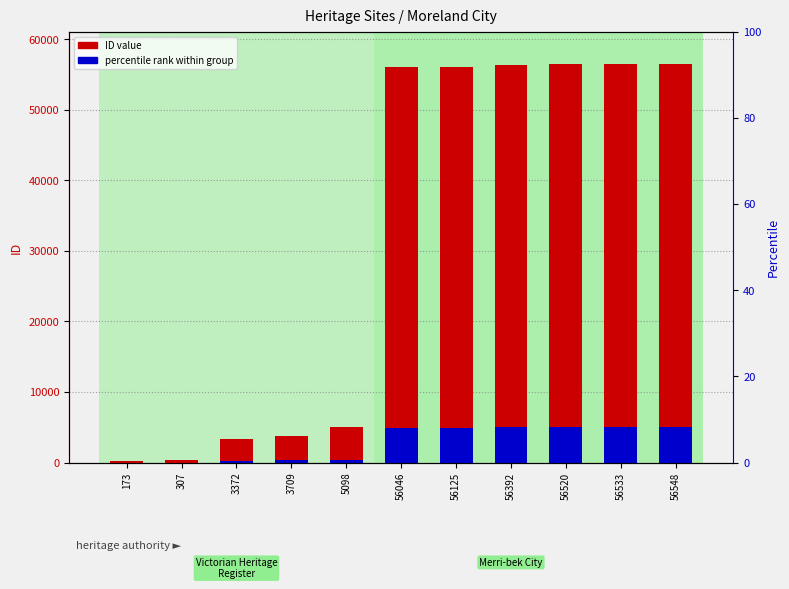

Which label corresponds to the largest value in the chart?

56548